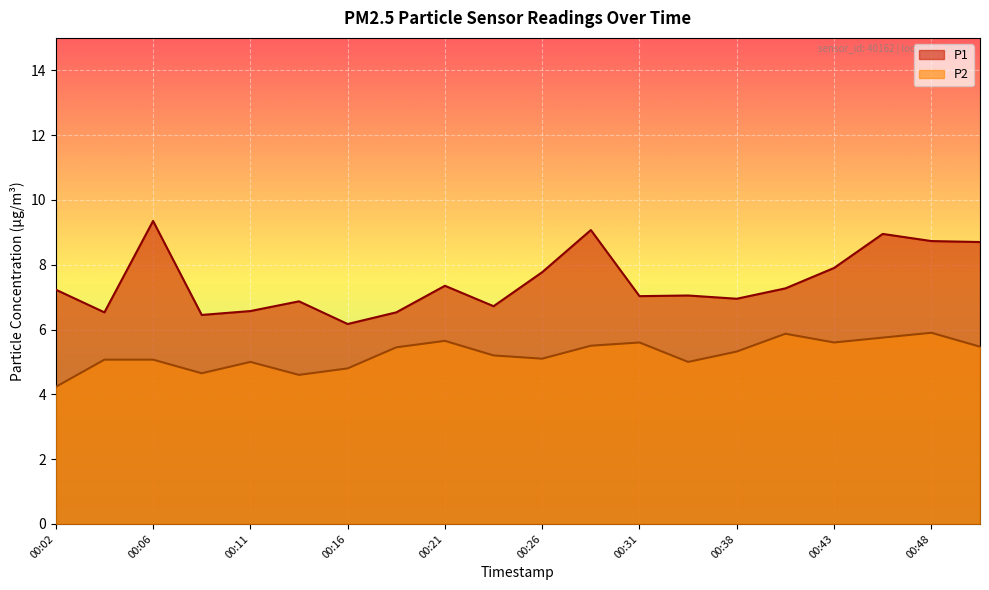

What is the maximum value for P2?

5.9